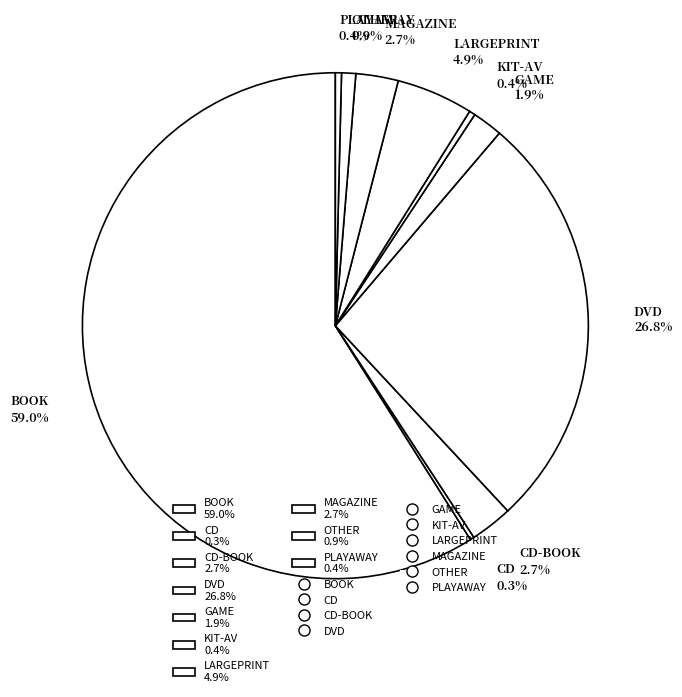

Which slice is the largest?

BOOK 59.0%